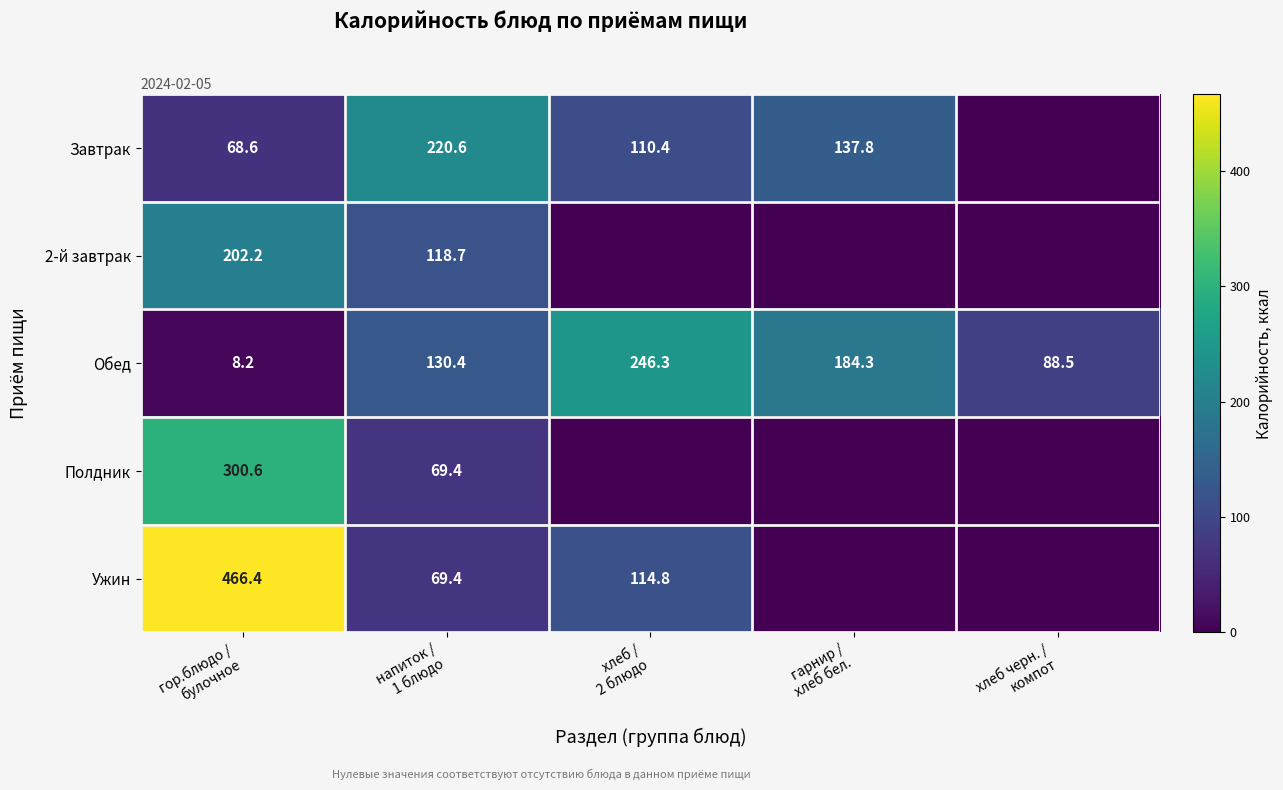

Which category has the lowest value across all series?

хлеб черн. /
компот